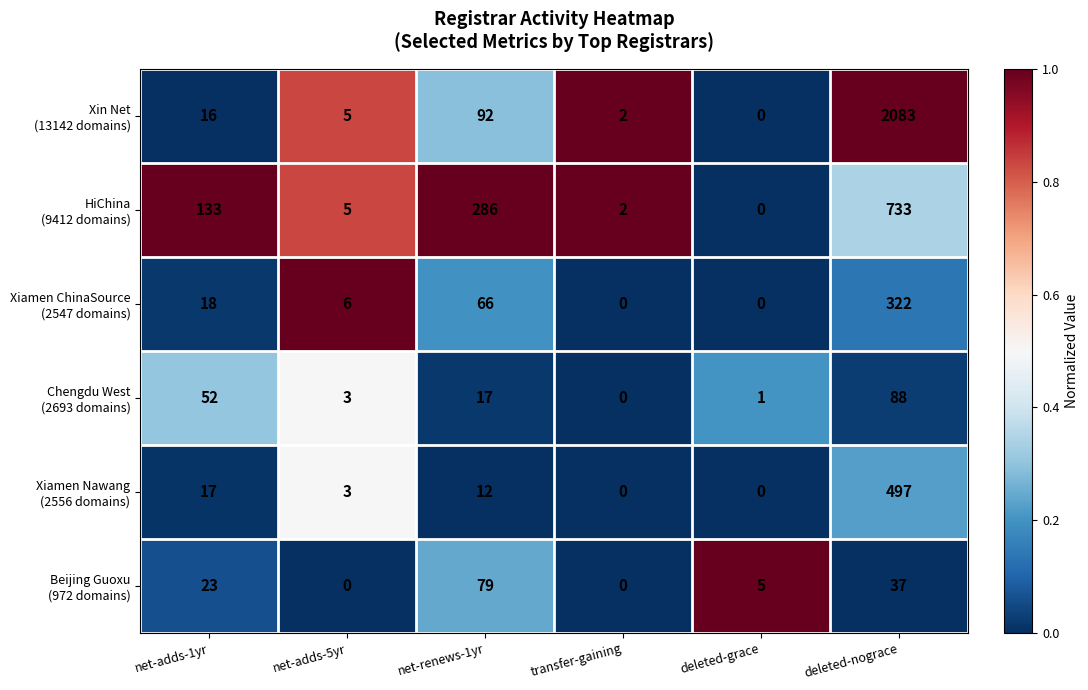

What is the total value across all series at deleted-nograce?

3760